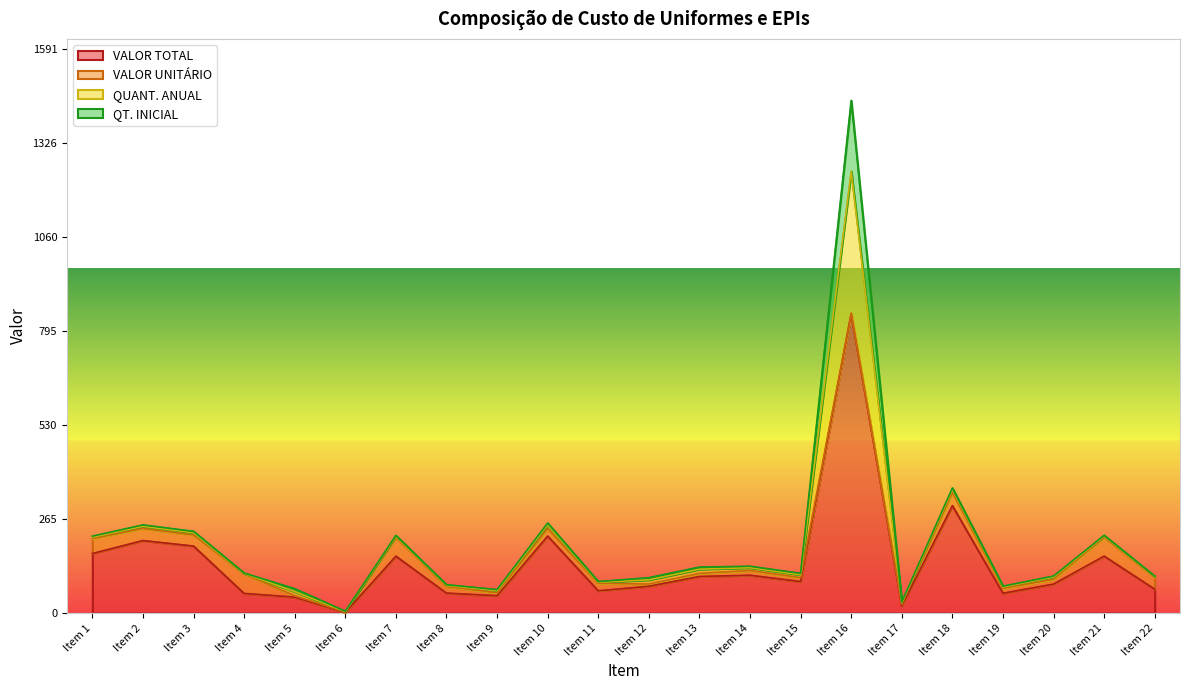

What is the total value across all series at Item 4?

112.8